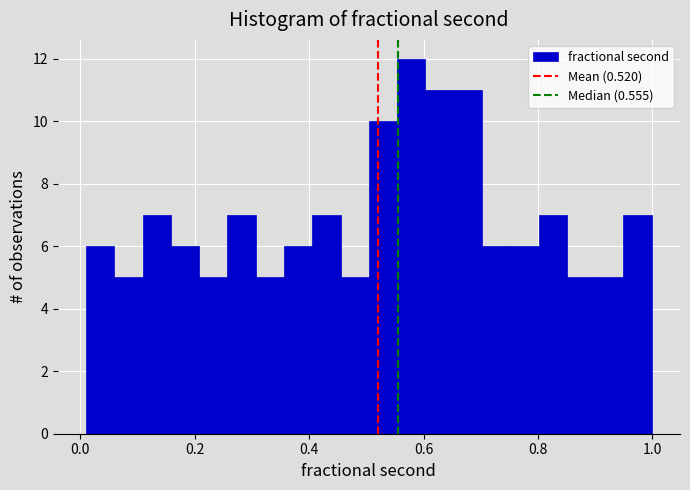

Read against the x-axis, roughly where is the centre of the tallest bar?

0.58